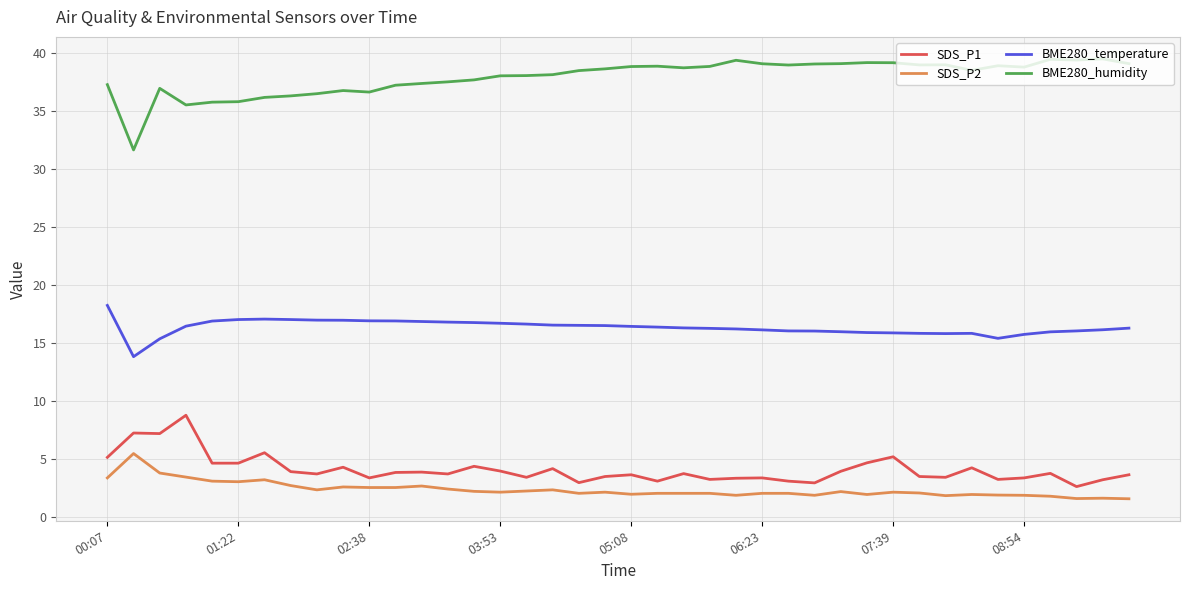

Which series has the largest total across all categories?

BME280_humidity